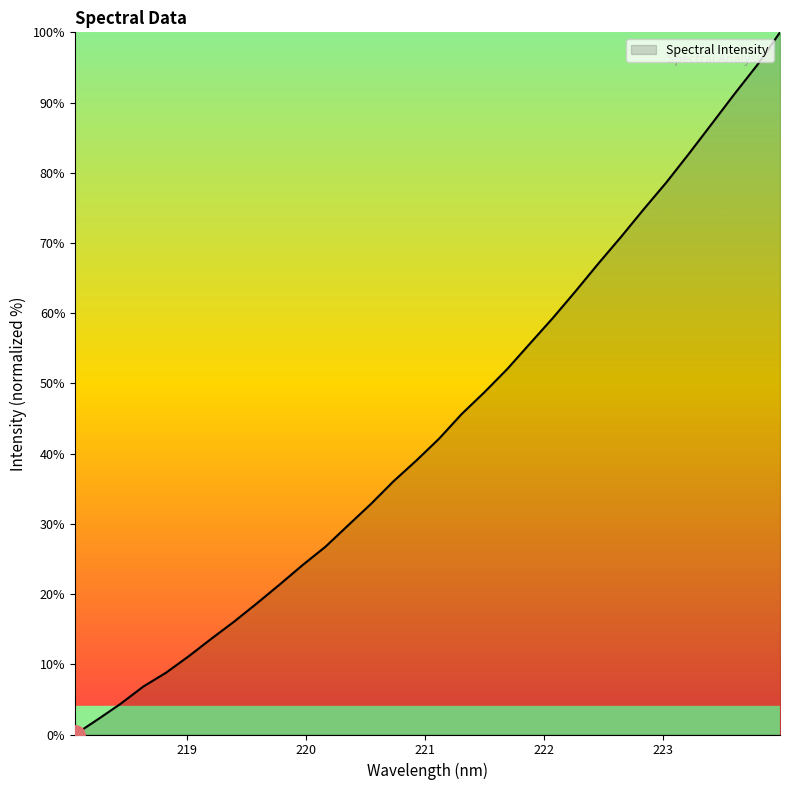

Reading left to right, extract all data points from this chart.

0.0	2.2	4.4	6.8	8.8	11.2	13.7	16.1	18.7	21.4	24.1	26.7	29.8	32.8	36.1	39.0	42.1	45.7	48.8	52.1	55.7	59.3	63.1	67.1	70.9	74.8	78.6	82.8	87.0	91.2	95.4	100.0